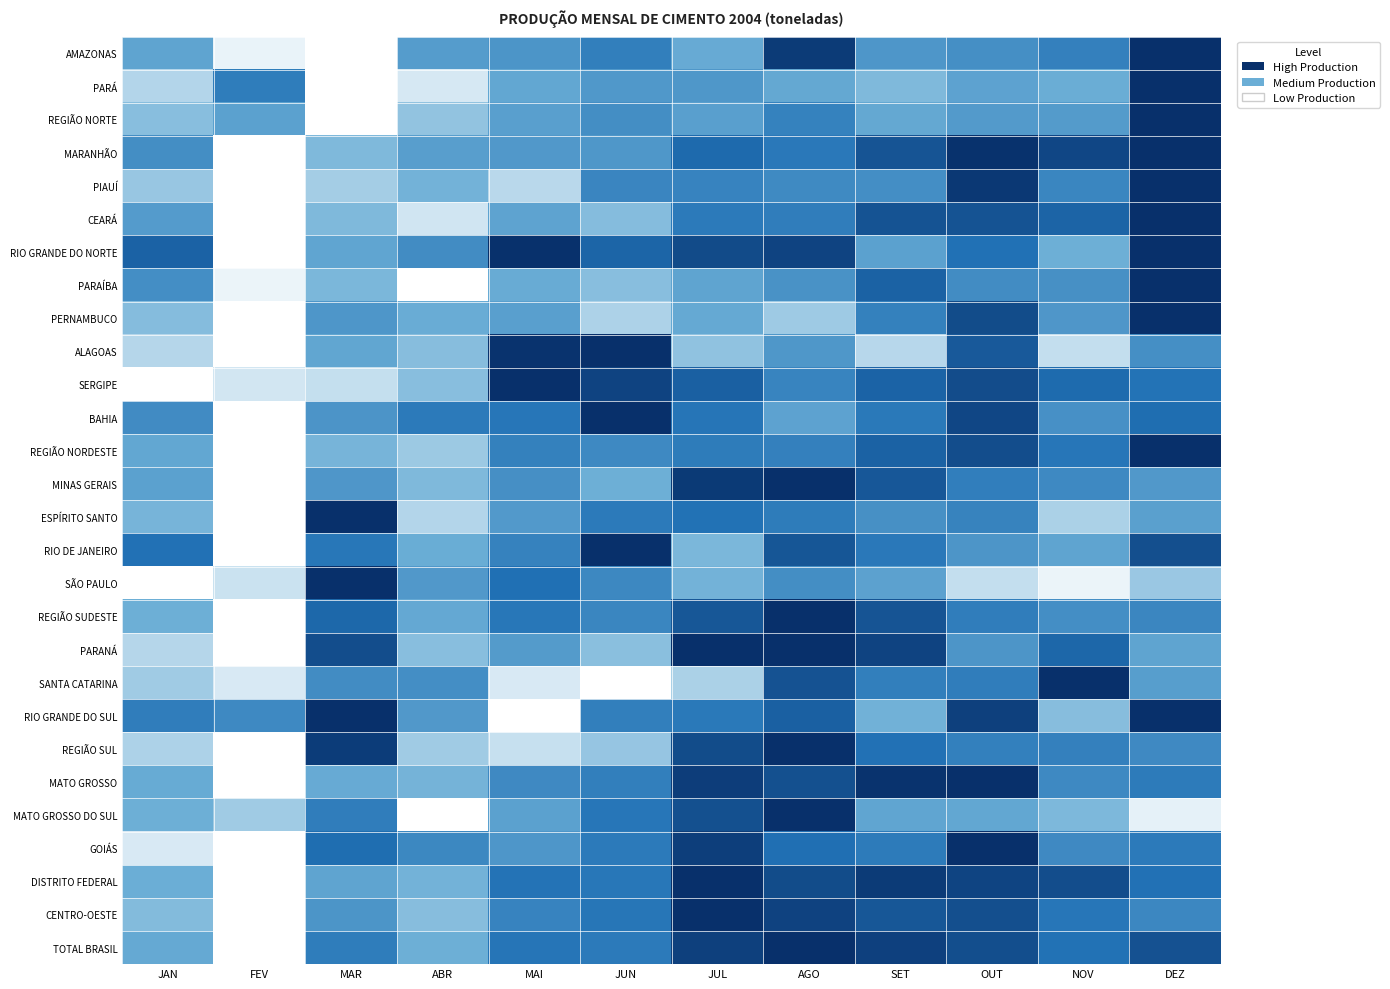

Reading left to right, extract all data points from this chart.

AMAZONAS: JAN=0.4	FEV=0.0	MAR=0.0	ABR=0.4	MAI=0.5	JUN=0.6	JUL=0.3	AGO=0.9	SET=0.5	OUT=0.5	NOV=0.6	DEZ=1.0
PARÁ: JAN=0.2	FEV=0.6	MAR=0.0	ABR=0.1	MAI=0.3	JUN=0.4	JUL=0.4	AGO=0.3	SET=0.3	OUT=0.4	NOV=0.3	DEZ=1.0
REGIÃO NORTE: JAN=0.2	FEV=0.4	MAR=0.0	ABR=0.2	MAI=0.4	JUN=0.5	JUL=0.4	AGO=0.6	SET=0.3	OUT=0.4	NOV=0.4	DEZ=1.0
MARANHÃO: JAN=0.5	FEV=0.0	MAR=0.3	ABR=0.4	MAI=0.4	JUN=0.4	JUL=0.7	AGO=0.6	SET=0.8	OUT=1.0	NOV=0.9	DEZ=1.0
PIAUÍ: JAN=0.2	FEV=0.0	MAR=0.2	ABR=0.3	MAI=0.1	JUN=0.6	JUL=0.6	AGO=0.5	SET=0.5	OUT=1.0	NOV=0.6	DEZ=1.0
CEARÁ: JAN=0.4	FEV=0.0	MAR=0.3	ABR=0.1	MAI=0.4	JUN=0.2	JUL=0.6	AGO=0.6	SET=0.8	OUT=0.8	NOV=0.8	DEZ=1.0
RIO GRANDE DO NORTE: JAN=0.8	FEV=0.0	MAR=0.4	ABR=0.5	MAI=1.0	JUN=0.8	JUL=0.9	AGO=0.9	SET=0.4	OUT=0.7	NOV=0.3	DEZ=1.0
PARAÍBA: JAN=0.5	FEV=0.0	MAR=0.3	ABR=0.0	MAI=0.3	JUN=0.2	JUL=0.4	AGO=0.5	SET=0.8	OUT=0.5	NOV=0.5	DEZ=1.0
PERNAMBUCO: JAN=0.2	FEV=0.0	MAR=0.5	ABR=0.3	MAI=0.4	JUN=0.2	JUL=0.3	AGO=0.2	SET=0.6	OUT=0.9	NOV=0.5	DEZ=1.0
ALAGOAS: JAN=0.2	FEV=0.0	MAR=0.3	ABR=0.2	MAI=1.0	JUN=1.0	JUL=0.2	AGO=0.4	SET=0.1	OUT=0.8	NOV=0.1	DEZ=0.5
SERGIPE: JAN=0.0	FEV=0.1	MAR=0.1	ABR=0.2	MAI=1.0	JUN=0.9	JUL=0.8	AGO=0.6	SET=0.8	OUT=0.9	NOV=0.7	DEZ=0.7
BAHIA: JAN=0.5	FEV=0.0	MAR=0.5	ABR=0.6	MAI=0.7	JUN=1.0	JUL=0.7	AGO=0.4	SET=0.6	OUT=0.9	NOV=0.5	DEZ=0.7
REGIÃO NORDESTE: JAN=0.3	FEV=0.0	MAR=0.3	ABR=0.2	MAI=0.6	JUN=0.5	JUL=0.6	AGO=0.6	SET=0.8	OUT=0.9	NOV=0.7	DEZ=1.0
MINAS GERAIS: JAN=0.4	FEV=0.0	MAR=0.5	ABR=0.3	MAI=0.5	JUN=0.3	JUL=1.0	AGO=1.0	SET=0.8	OUT=0.6	NOV=0.5	DEZ=0.4
ESPÍRITO SANTO: JAN=0.3	FEV=0.0	MAR=1.0	ABR=0.2	MAI=0.4	JUN=0.6	JUL=0.7	AGO=0.6	SET=0.5	OUT=0.6	NOV=0.2	DEZ=0.4
RIO DE JANEIRO: JAN=0.7	FEV=0.0	MAR=0.7	ABR=0.3	MAI=0.6	JUN=1.0	JUL=0.3	AGO=0.8	SET=0.7	OUT=0.5	NOV=0.4	DEZ=0.9
SÃO PAULO: JAN=0.0	FEV=0.1	MAR=1.0	ABR=0.4	MAI=0.7	JUN=0.5	JUL=0.3	AGO=0.5	SET=0.4	OUT=0.1	NOV=0.0	DEZ=0.2
REGIÃO SUDESTE: JAN=0.3	FEV=0.0	MAR=0.7	ABR=0.3	MAI=0.7	JUN=0.6	JUL=0.8	AGO=1.0	SET=0.8	OUT=0.6	NOV=0.5	DEZ=0.6
PARANÁ: JAN=0.2	FEV=0.0	MAR=0.9	ABR=0.2	MAI=0.4	JUN=0.2	JUL=1.0	AGO=1.0	SET=0.9	OUT=0.5	NOV=0.7	DEZ=0.4
SANTA CATARINA: JAN=0.2	FEV=0.1	MAR=0.5	ABR=0.5	MAI=0.1	JUN=0.0	JUL=0.2	AGO=0.8	SET=0.6	OUT=0.6	NOV=1.0	DEZ=0.4
RIO GRANDE DO SUL: JAN=0.6	FEV=0.5	MAR=1.0	ABR=0.4	MAI=0.0	JUN=0.6	JUL=0.6	AGO=0.8	SET=0.3	OUT=0.9	NOV=0.2	DEZ=1.0
REGIÃO SUL: JAN=0.2	FEV=0.0	MAR=0.9	ABR=0.2	MAI=0.1	JUN=0.2	JUL=0.9	AGO=1.0	SET=0.7	OUT=0.6	NOV=0.6	DEZ=0.5
MATO GROSSO: JAN=0.3	FEV=0.0	MAR=0.3	ABR=0.3	MAI=0.5	JUN=0.6	JUL=0.9	AGO=0.8	SET=1.0	OUT=1.0	NOV=0.5	DEZ=0.6
MATO GROSSO DO SUL: JAN=0.3	FEV=0.2	MAR=0.6	ABR=0.0	MAI=0.4	JUN=0.7	JUL=0.9	AGO=1.0	SET=0.4	OUT=0.3	NOV=0.3	DEZ=0.1
GOIÁS: JAN=0.1	FEV=0.0	MAR=0.7	ABR=0.5	MAI=0.5	JUN=0.6	JUL=0.9	AGO=0.7	SET=0.6	OUT=1.0	NOV=0.5	DEZ=0.6
DISTRITO FEDERAL: JAN=0.3	FEV=0.0	MAR=0.4	ABR=0.3	MAI=0.7	JUN=0.7	JUL=1.0	AGO=0.9	SET=0.9	OUT=0.9	NOV=0.9	DEZ=0.7
CENTRO-OESTE: JAN=0.3	FEV=0.0	MAR=0.5	ABR=0.2	MAI=0.6	JUN=0.7	JUL=1.0	AGO=0.9	SET=0.8	OUT=0.9	NOV=0.7	DEZ=0.6
TOTAL BRASIL: JAN=0.3	FEV=0.0	MAR=0.6	ABR=0.3	MAI=0.7	JUN=0.6	JUL=0.9	AGO=1.0	SET=0.9	OUT=0.9	NOV=0.7	DEZ=0.8